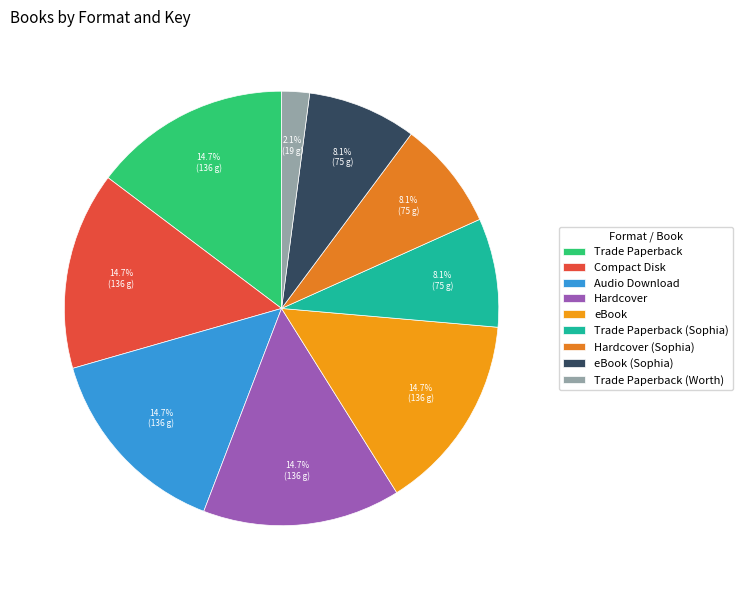

How many segments does this pie chart have?

9